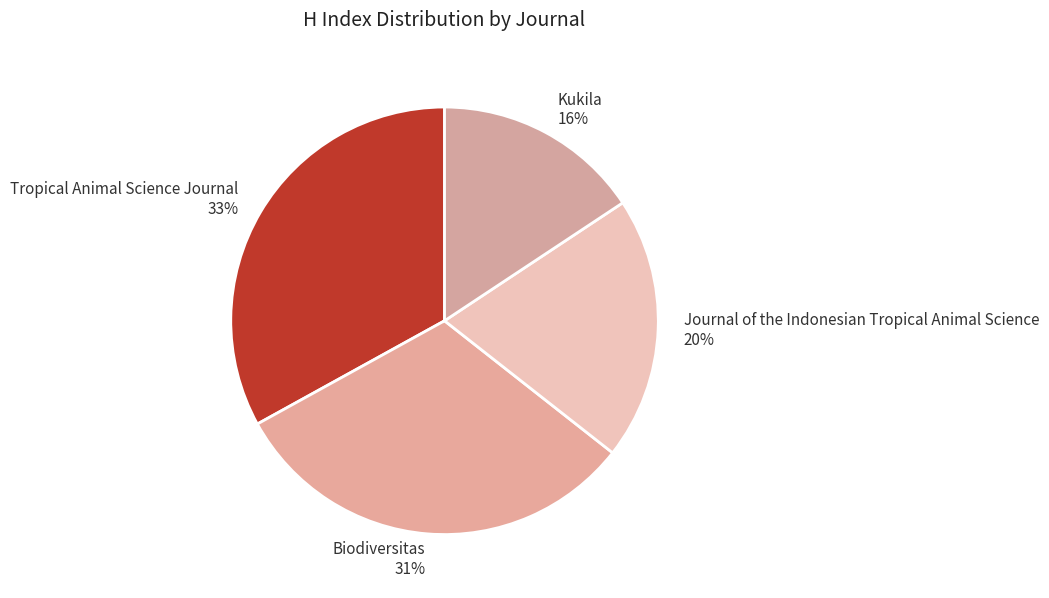

Which slice is the smallest?

Kukila